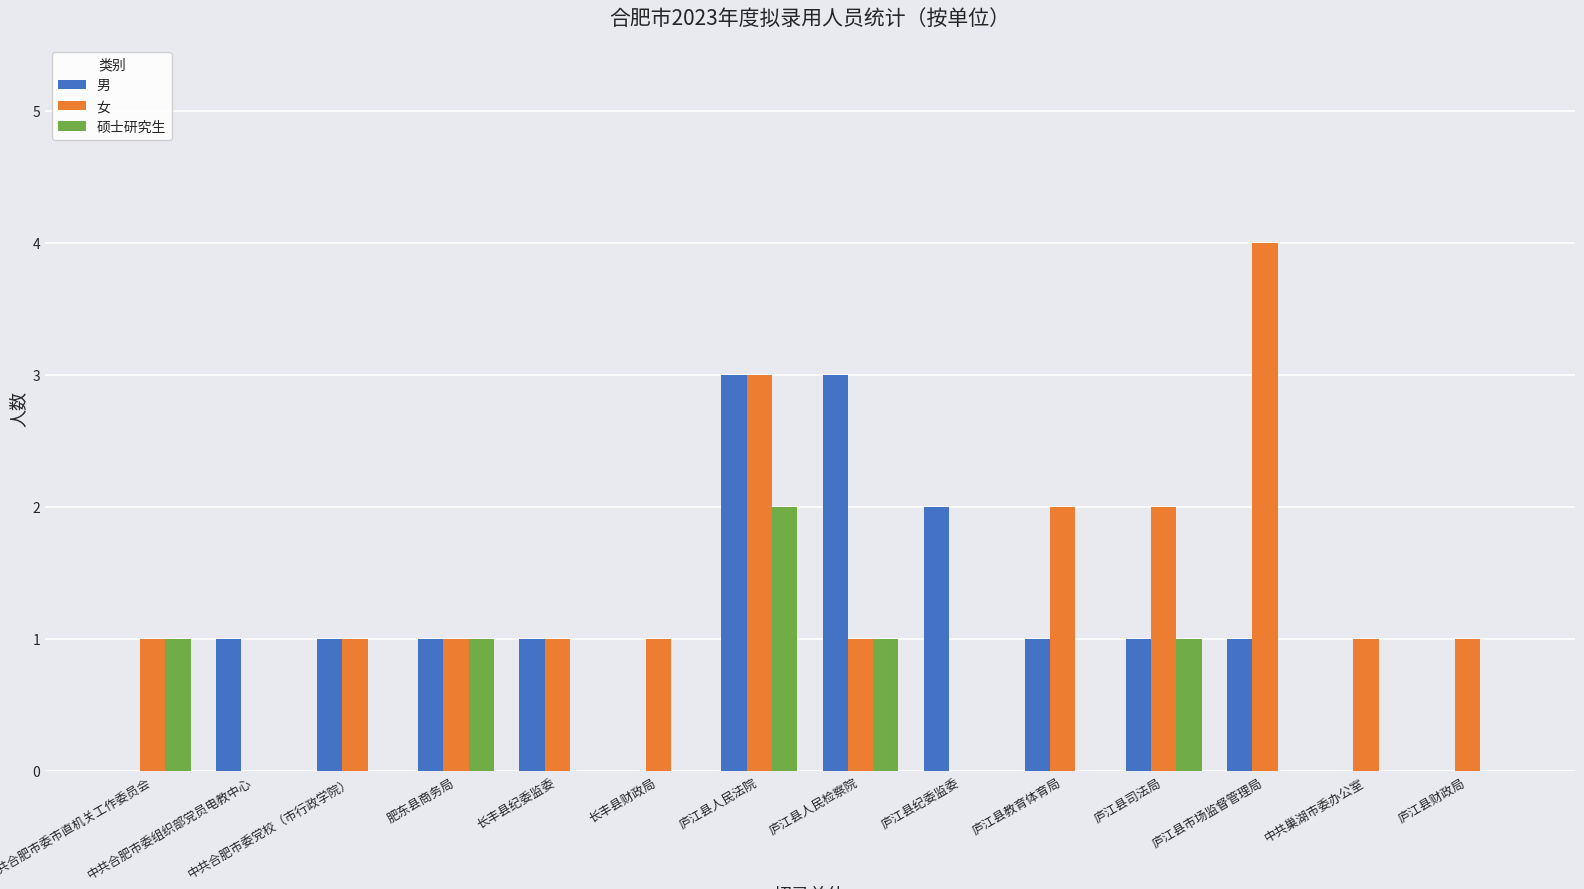

Count the number of data series in this chart.

3